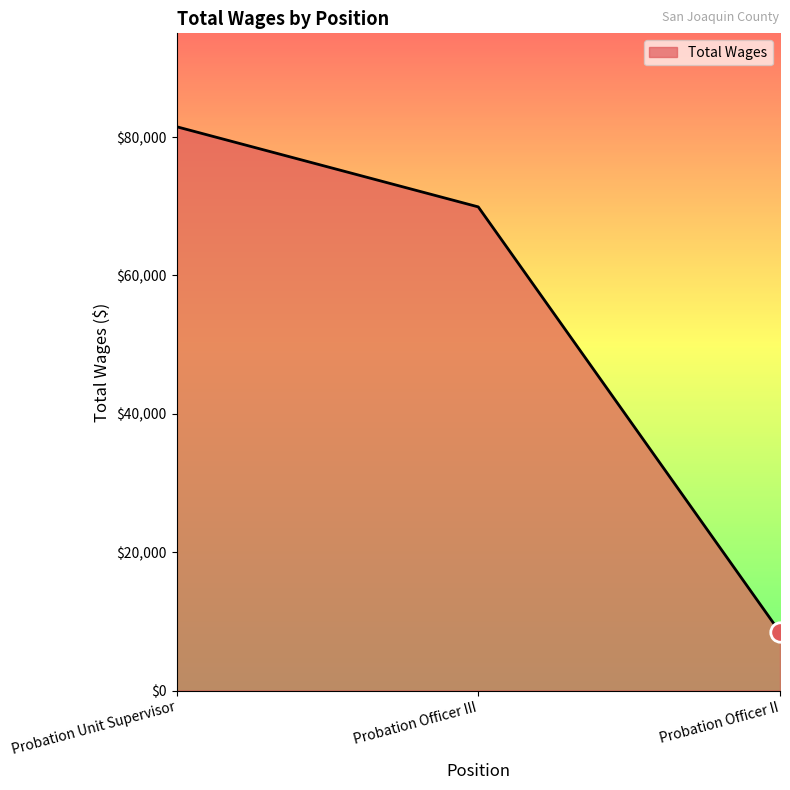

The value at Probation Unit Supervisor is 38950. True or false?

False